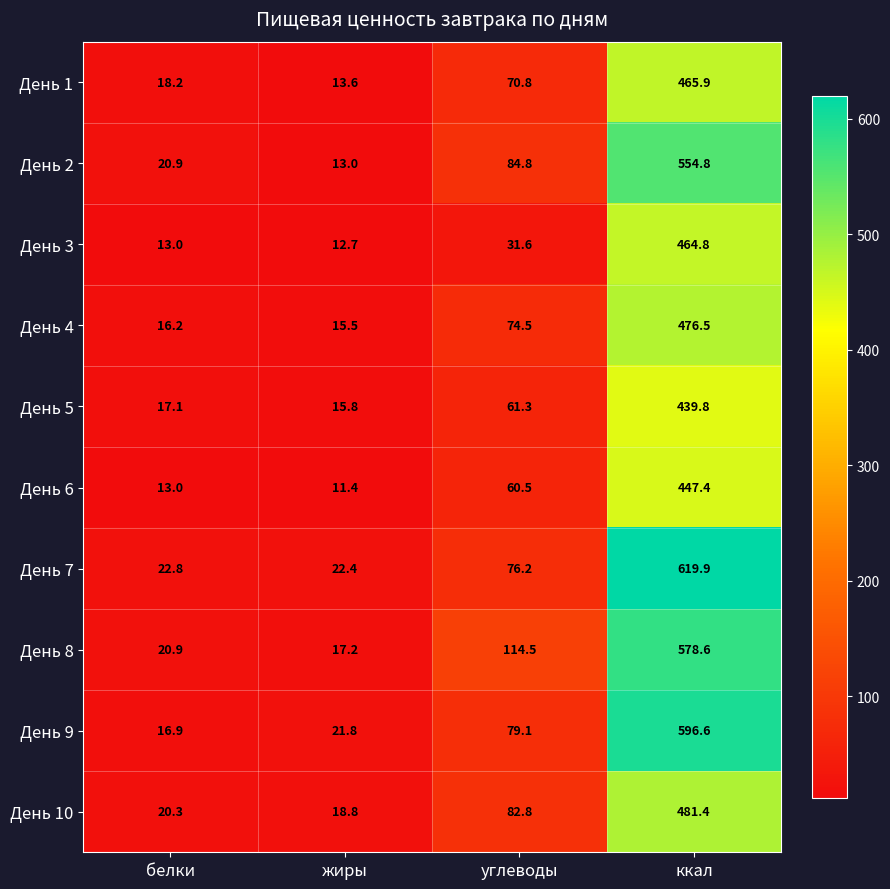

The value of День 1 at углеводы is 70.8. True or false?

True